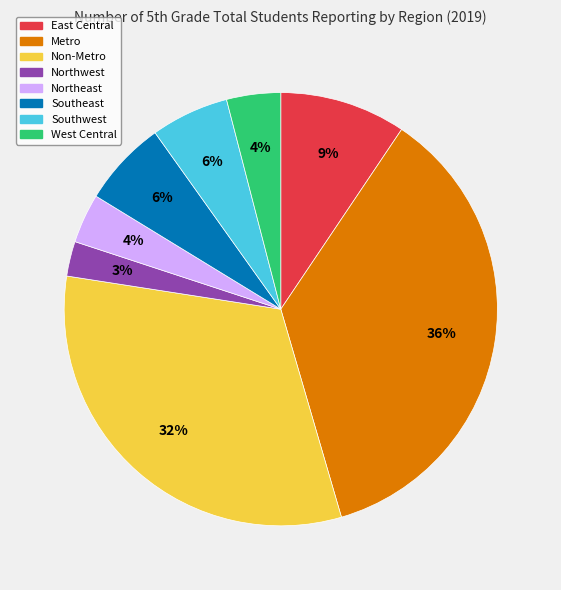

Is it true that Metro is 25% of the pie?

False